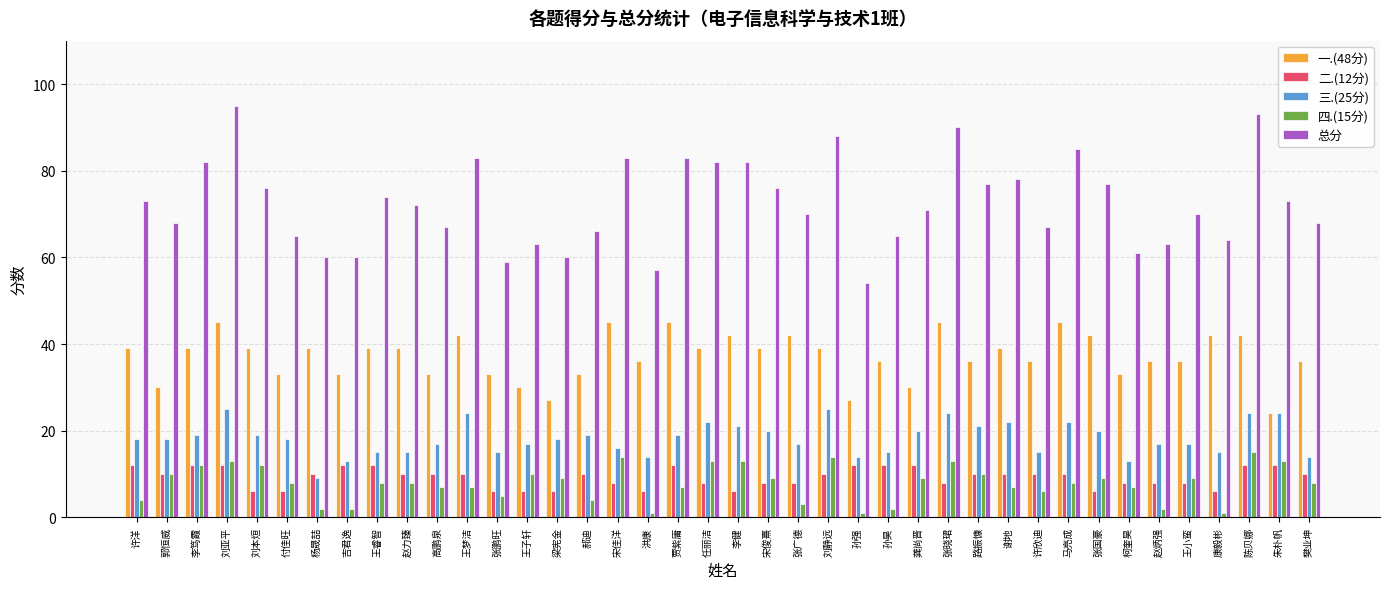

What is the difference between the 一.(48分) values at 路振慷 and 张国豪?

6